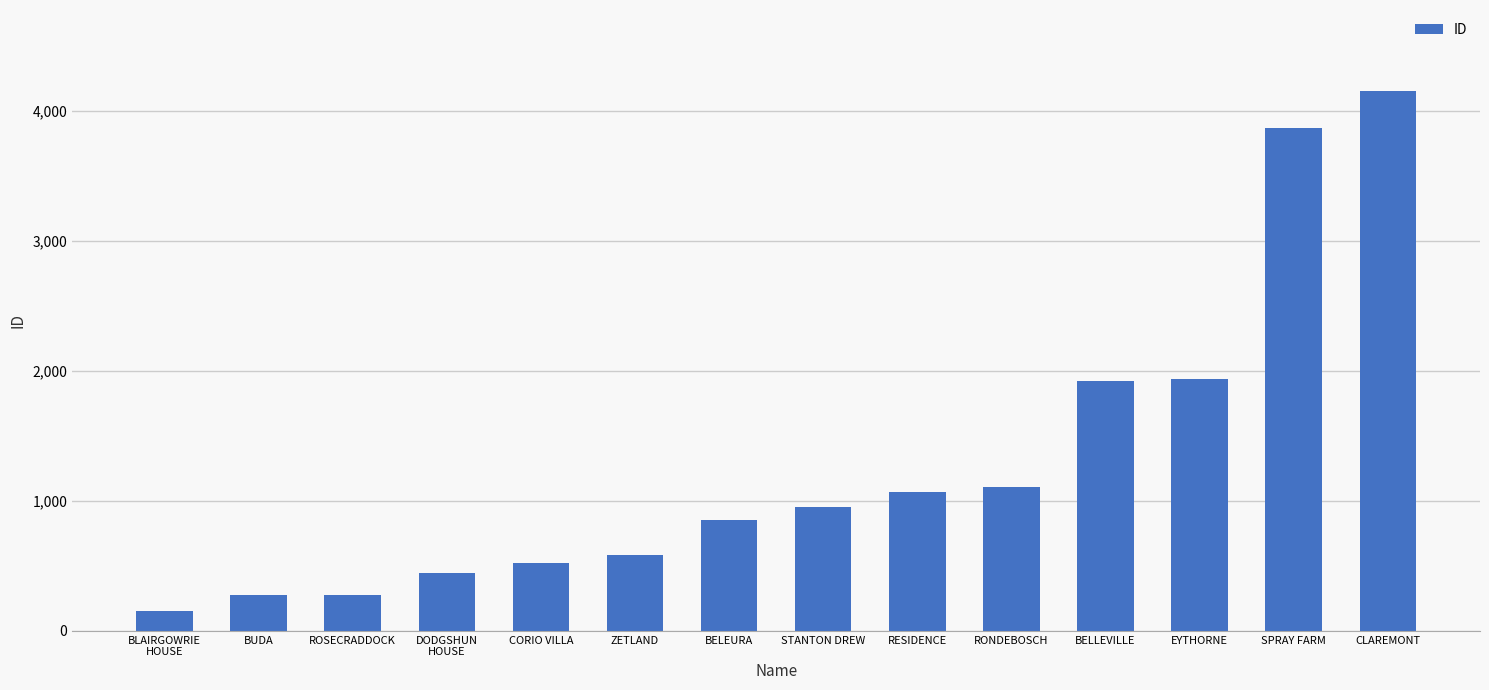

The chart shows a value of 1072 at RESIDENCE. True or false?

True